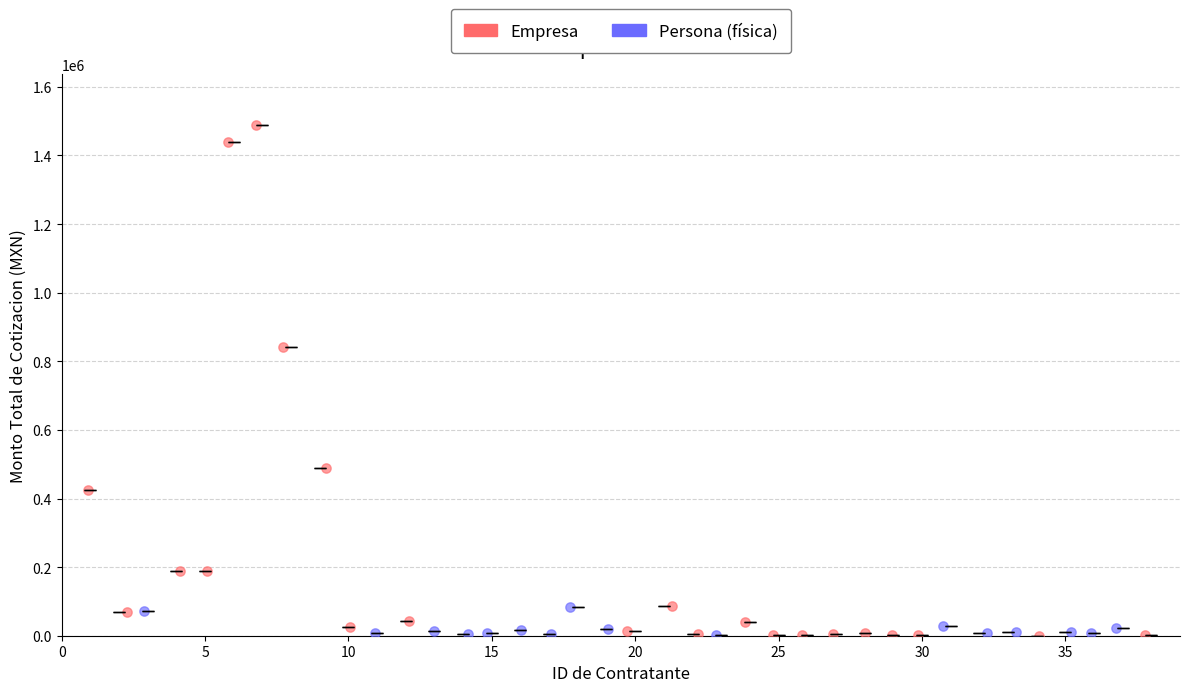

Which series has the largest Y range (max minus min)?

Empresa